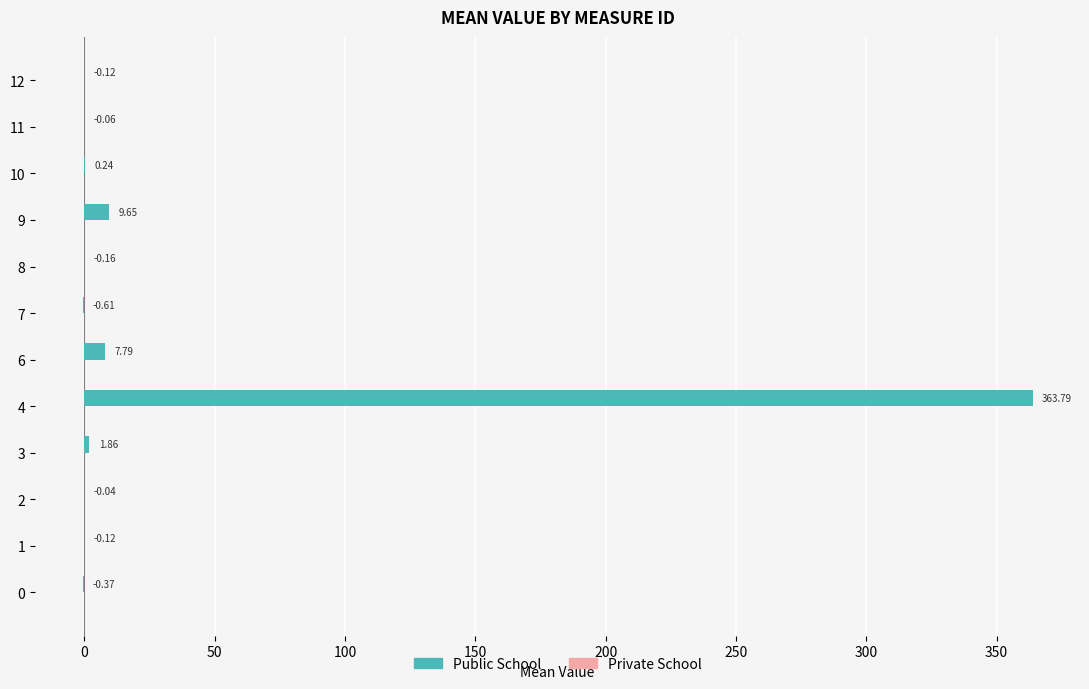

Between 3 and 12, which is larger?

3